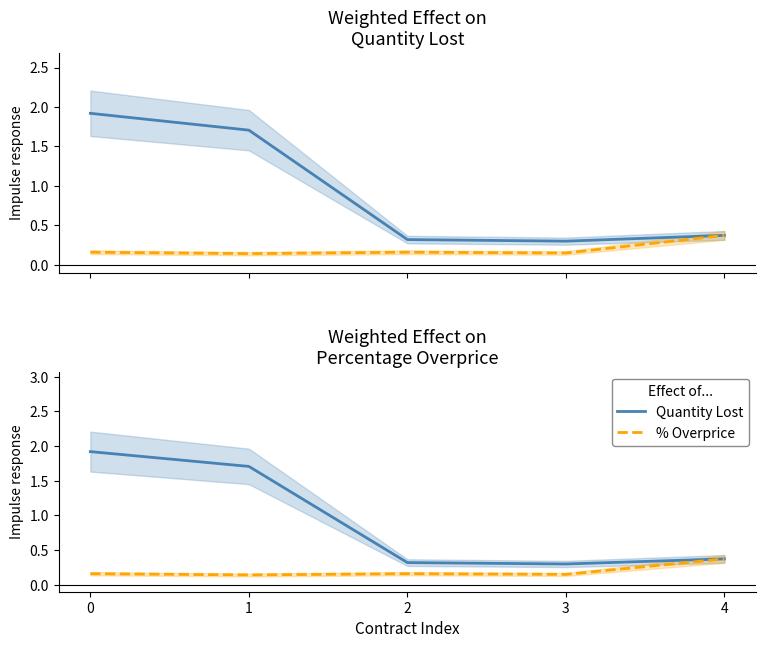

The % Overprice series shows 0.1 at 3. True or false?

True